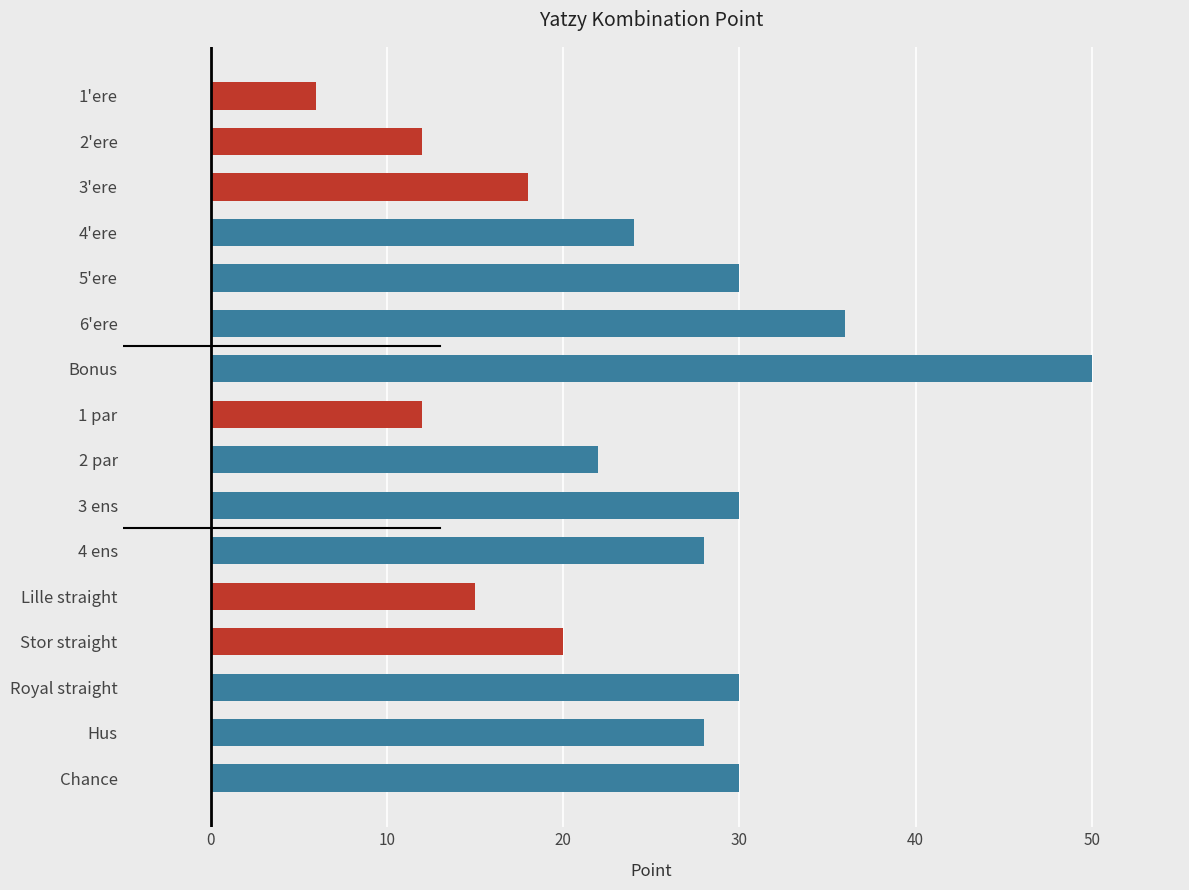

What is the difference between the second highest and second lowest values?

24